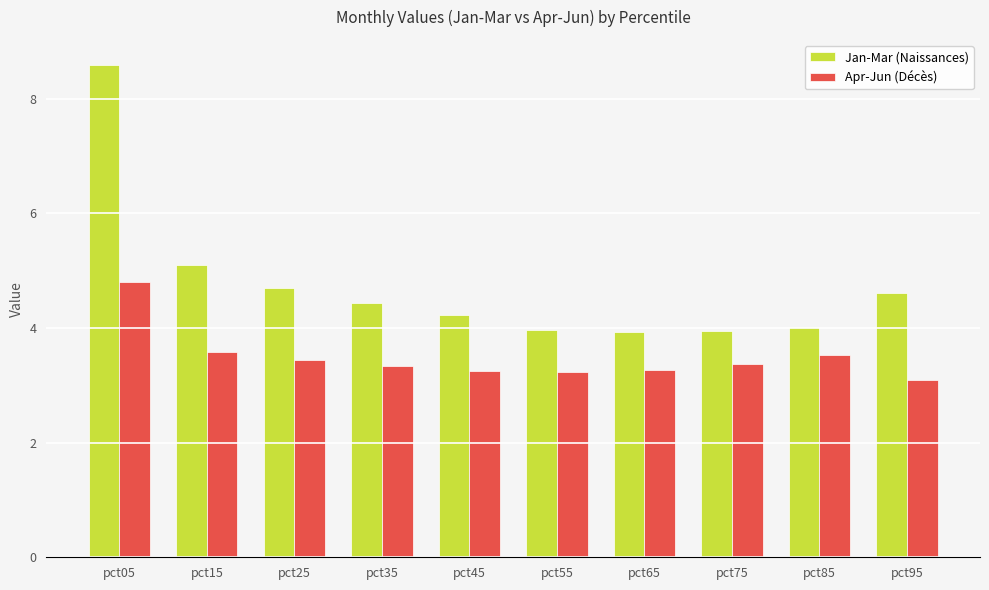

Are the bars horizontal?

No